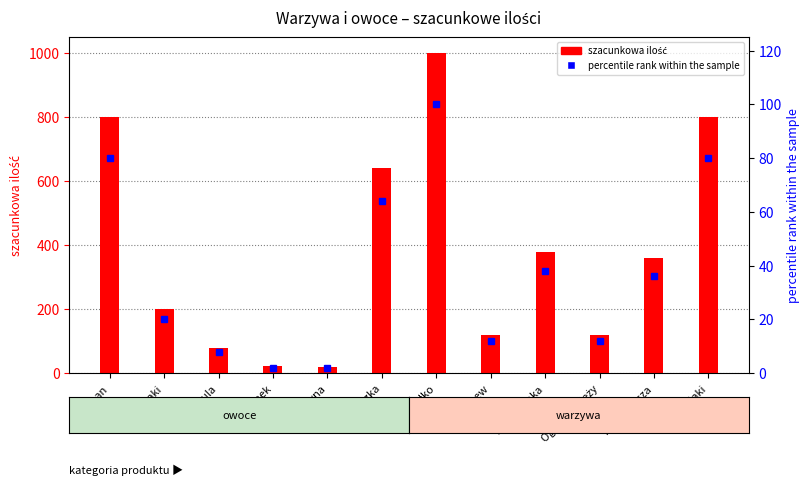

Between Pomarańcza and Ziemniaki, which series saw the biggest shift?

szacunkowa ilość